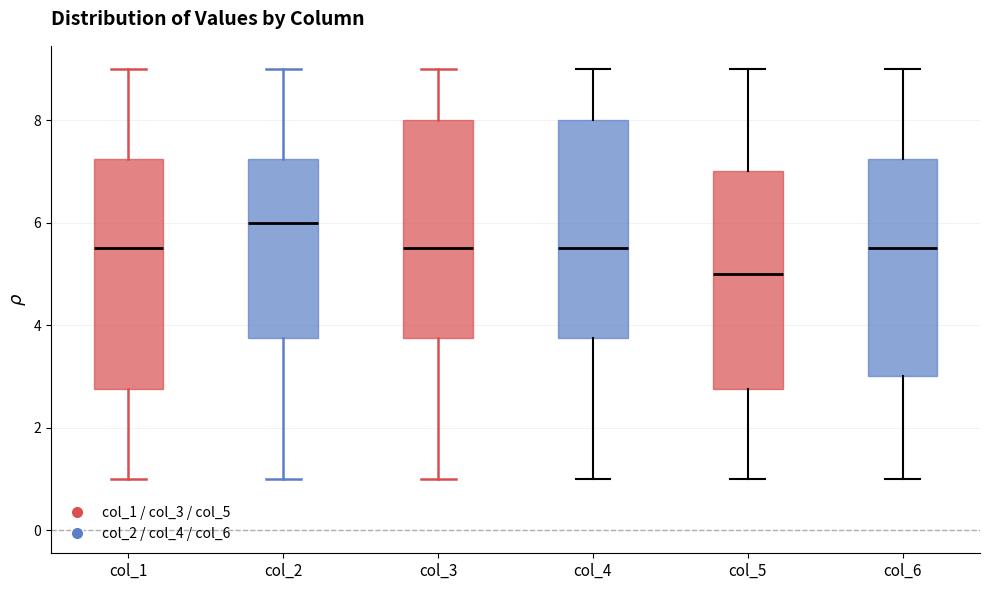

Reading left to right, transcribe this box plot: for each box, give where its median line is, the range the box spans, and where its two whiskers end, as read against the y-axis. The values are not printed on the chart, so give them approximately, as read against the axis.

col_1: median 5.6, box 2.8 to 7.2, whiskers 1.0 to 9.0
col_2: median 6.0, box 3.8 to 7.2, whiskers 1.0 to 9.0
col_3: median 5.6, box 3.8 to 8.0, whiskers 1.0 to 9.0
col_4: median 5.6, box 3.8 to 8.0, whiskers 1.0 to 9.0
col_5: median 5.0, box 2.8 to 7.0, whiskers 1.0 to 9.0
col_6: median 5.6, box 3.0 to 7.2, whiskers 1.0 to 9.0